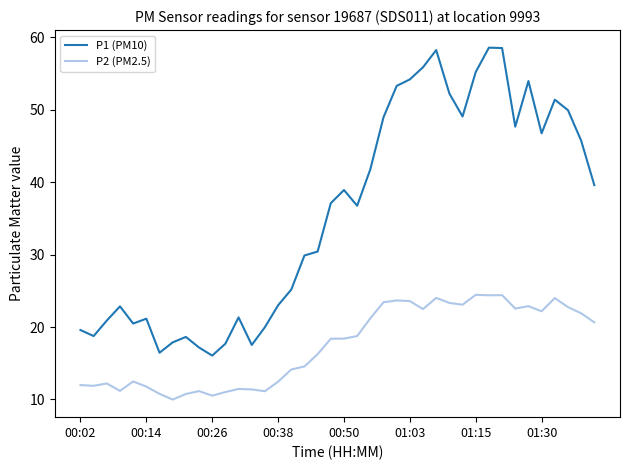

What is the lowest value of the P1 (PM10) series?

16.1